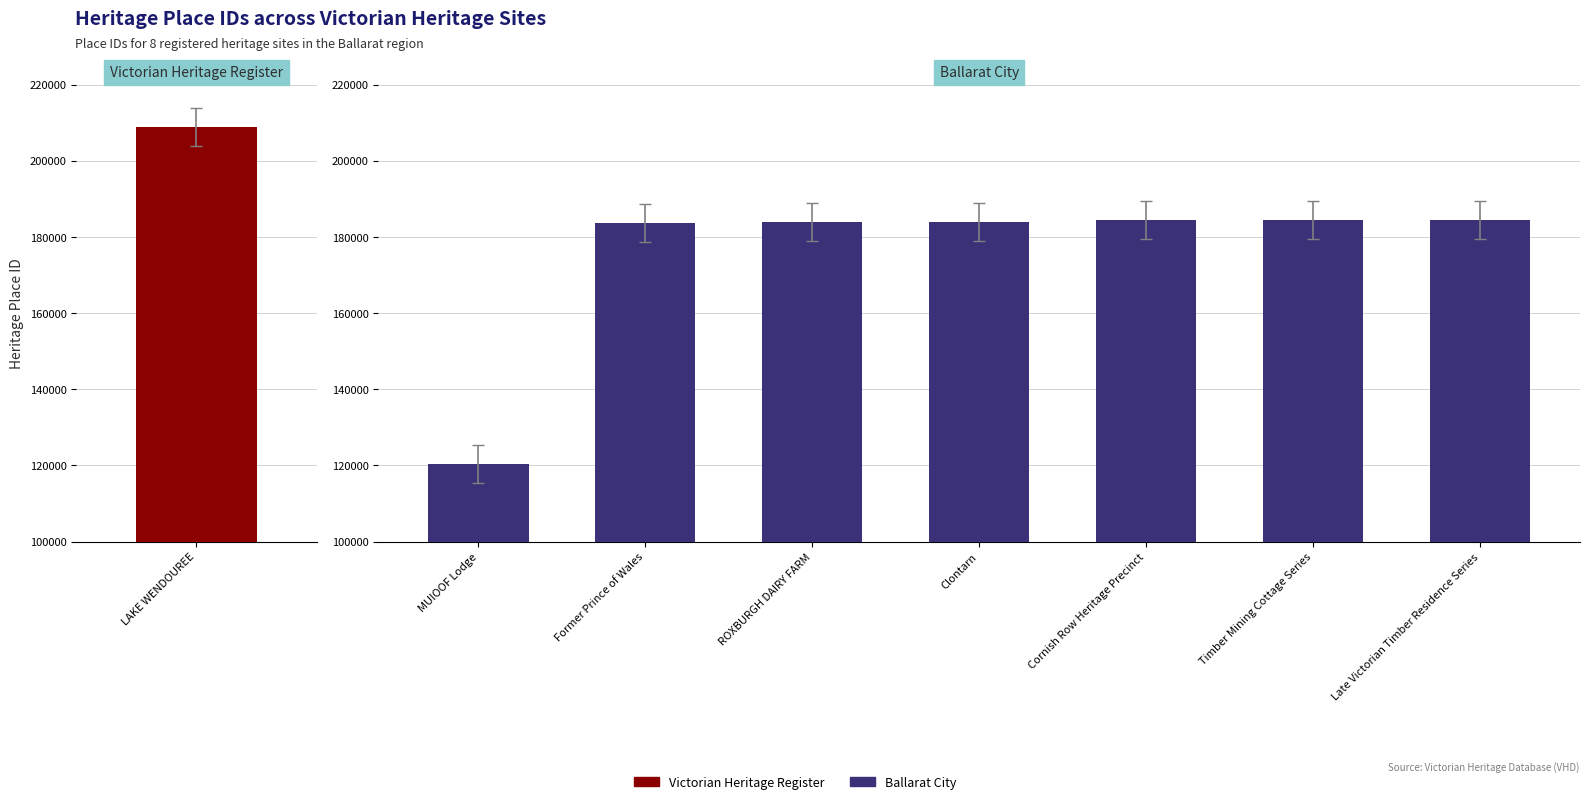

What is the value of the 5th bar from the left?

184440